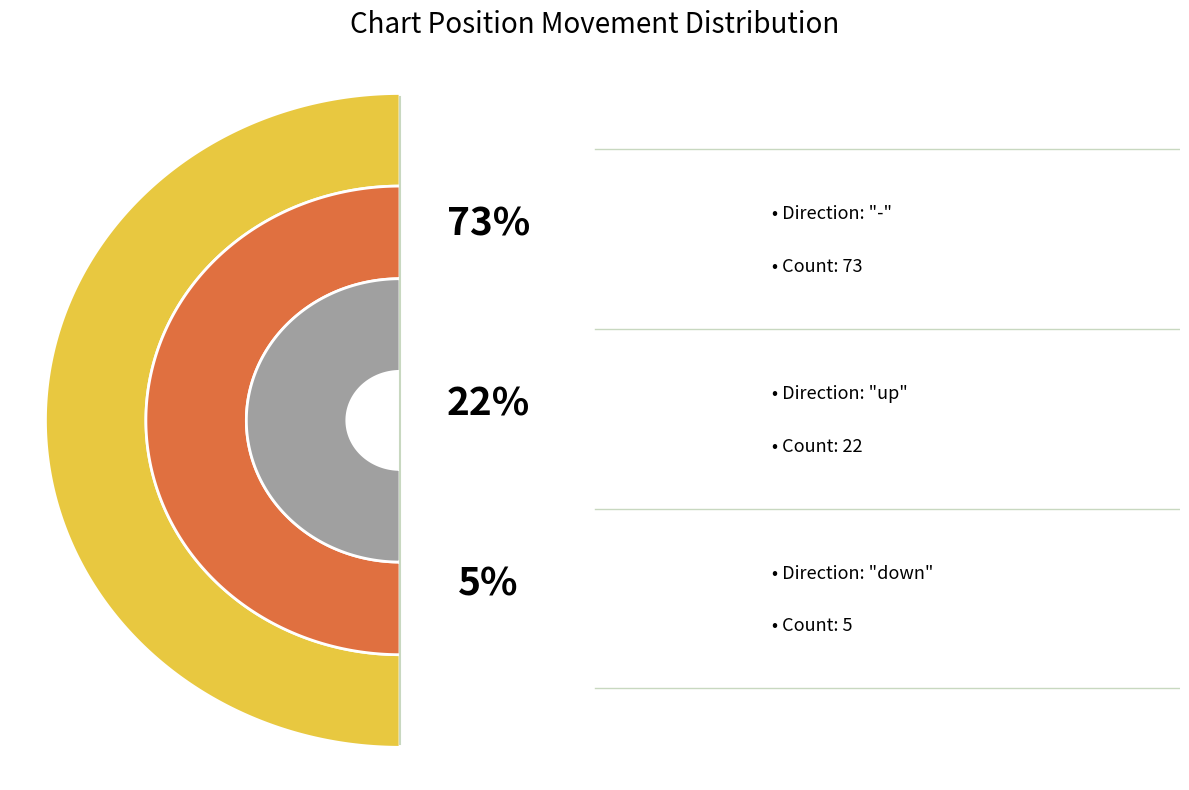

Is the sum of - and up greater than half?

Yes